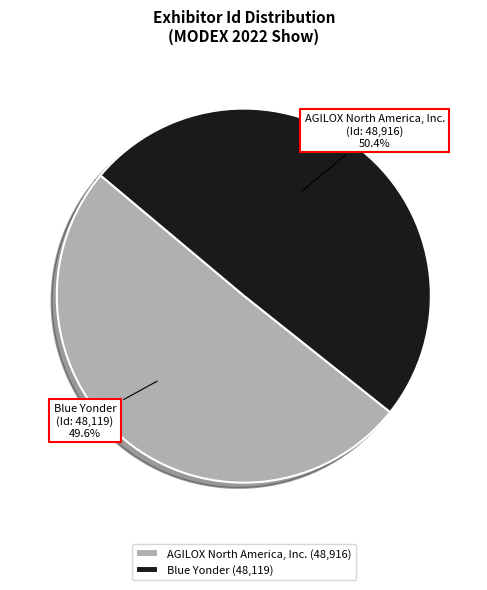

The AGILOX North America, Inc. slice represents 38% of the pie. True or false?

False